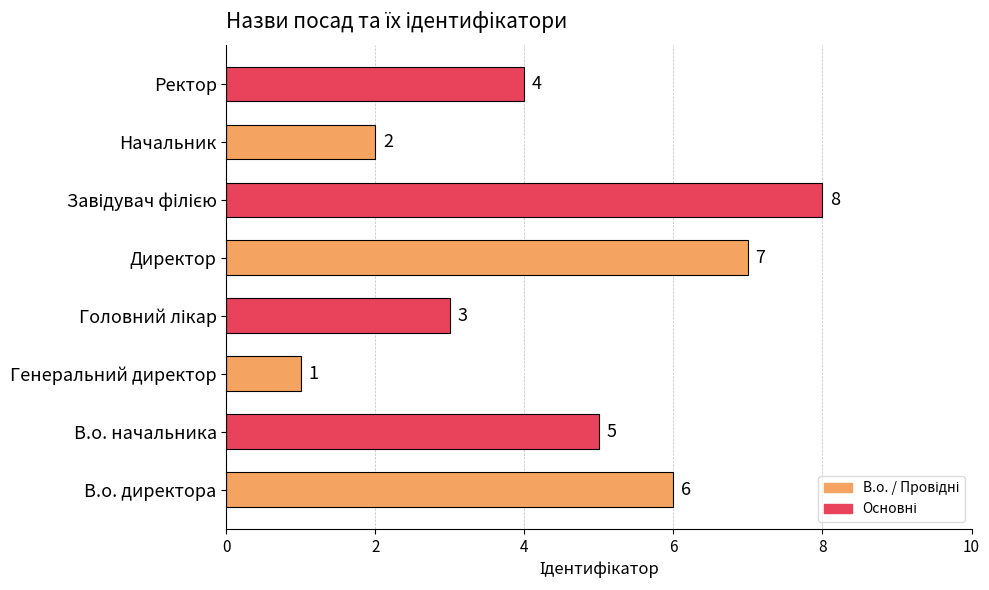

Between В.о. директора and Ректор, which is larger?

В.о. директора